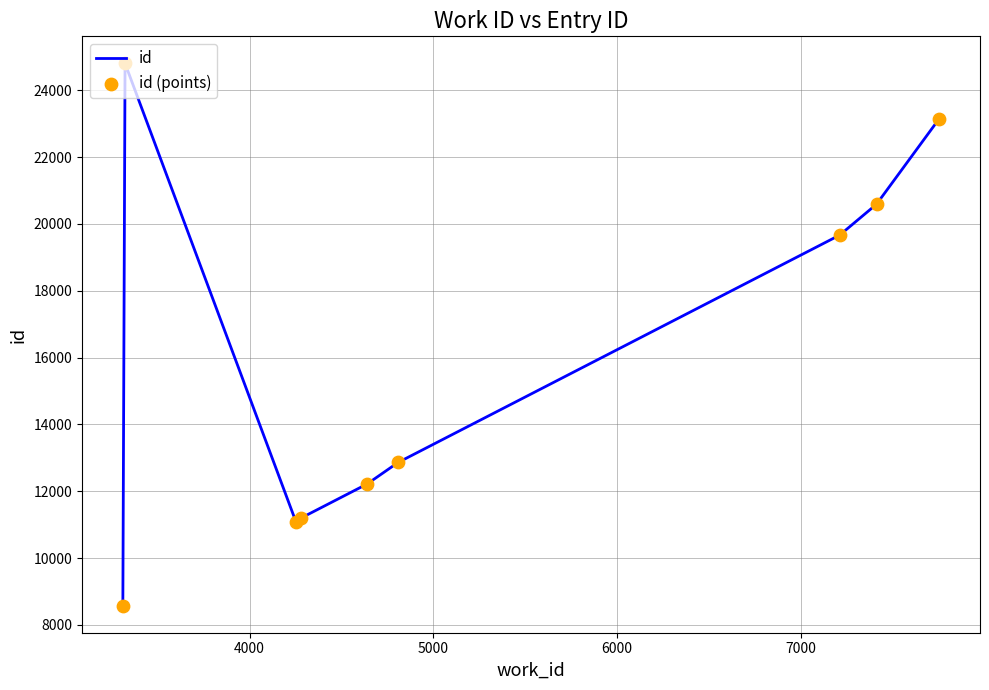

What is the minimum value shown in the chart?

8576